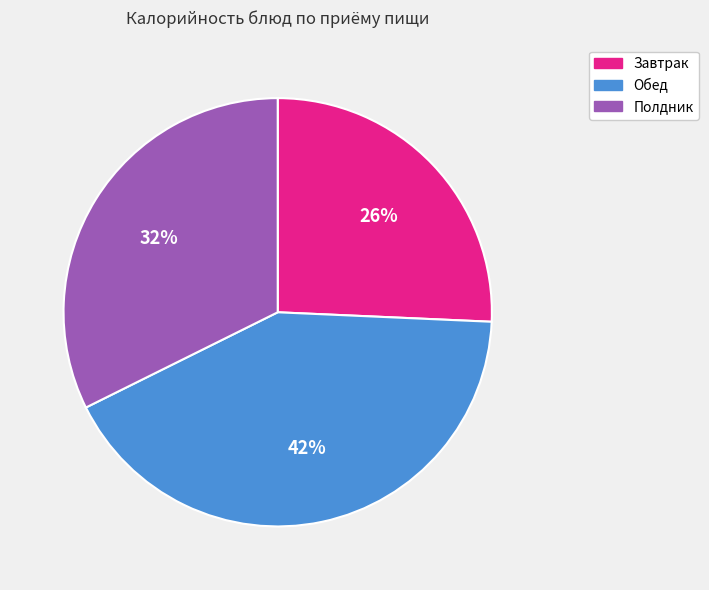

Does any single category account for the majority?

No